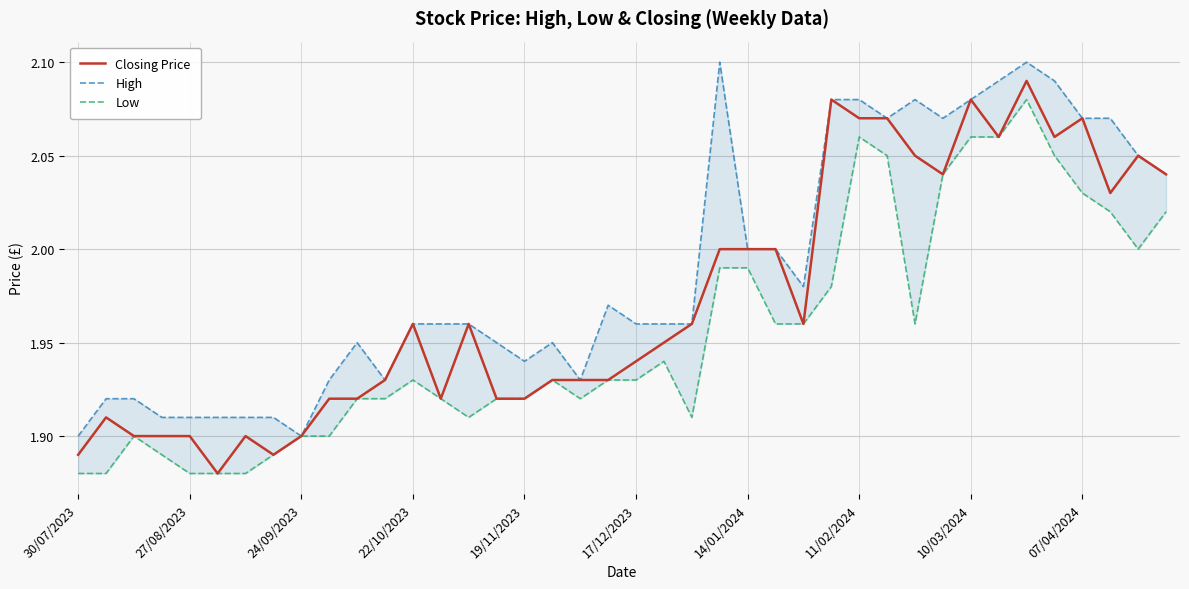

How many High values are between 1 and 2?

26